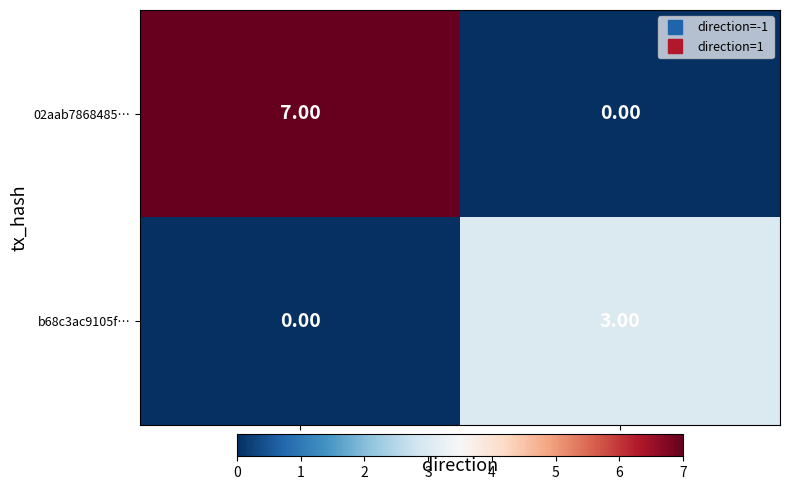

What is the spread (max minus min) of values at 1?

3